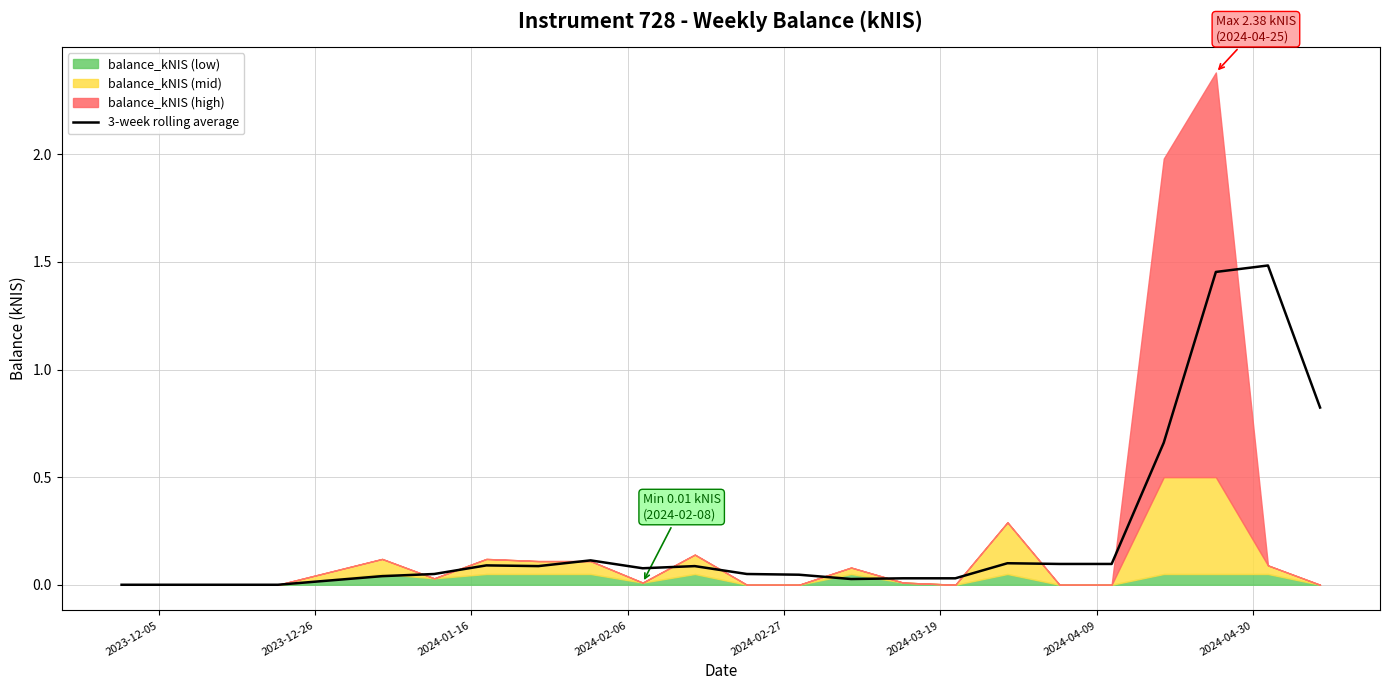

How many interior local valleys (lower than both neighbors) does the data have?

3